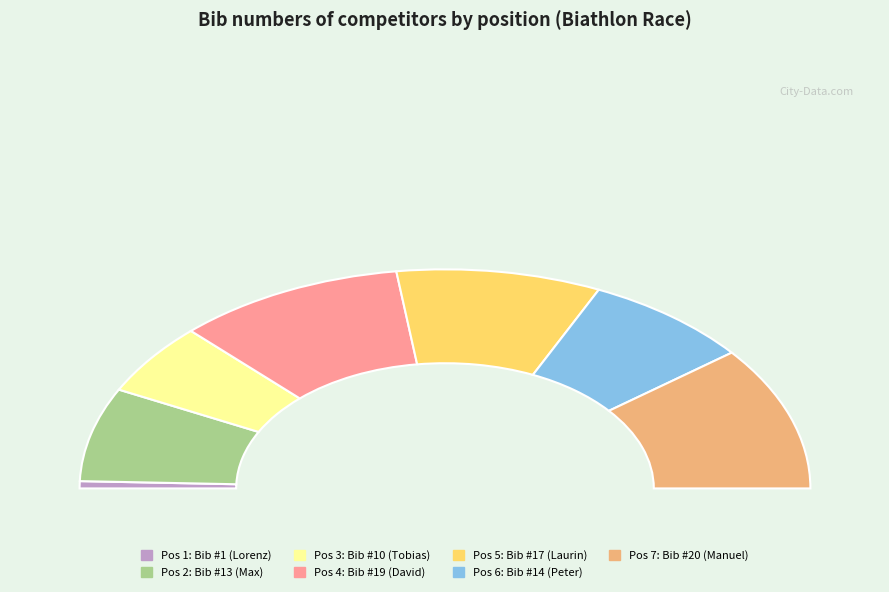

Rank the categories by value from highest to lowest.

Litzinger Manuel, RIEDER David, Stoll Laurin, STOCKER Peter, Gerbl Max, Wartscher Tobias, Anker Matteo Lorenz